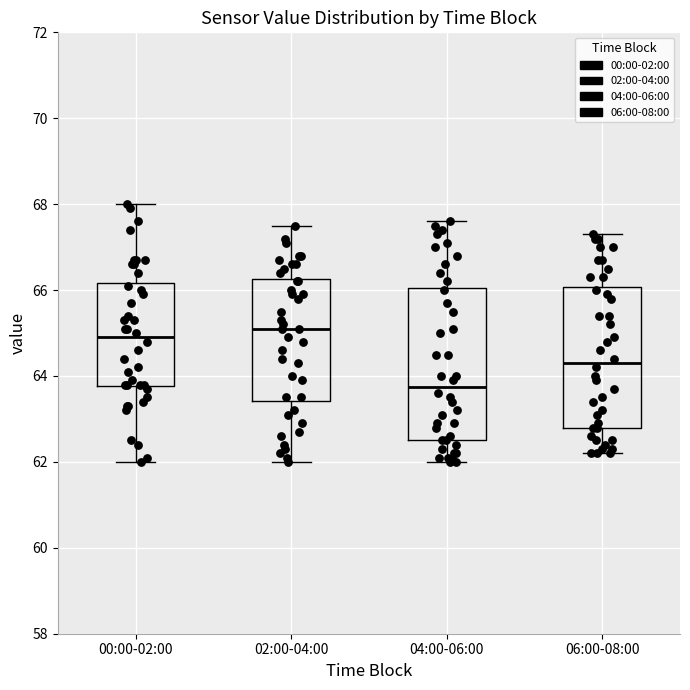

Reading left to right, read every box against the y-axis: the position of its median line, the range the box covers, and the ends of its whiskers. The values are not printed on the chart, so give them approximately, as read against the axis.

00:00-02:00: median 65.0, box 63.8 to 66.2, whiskers 62.0 to 68.0
02:00-04:00: median 65.2, box 63.4 to 66.2, whiskers 62.0 to 67.6
04:00-06:00: median 63.8, box 62.6 to 66.0, whiskers 62.0 to 67.6
06:00-08:00: median 64.4, box 62.8 to 66.0, whiskers 62.2 to 67.4